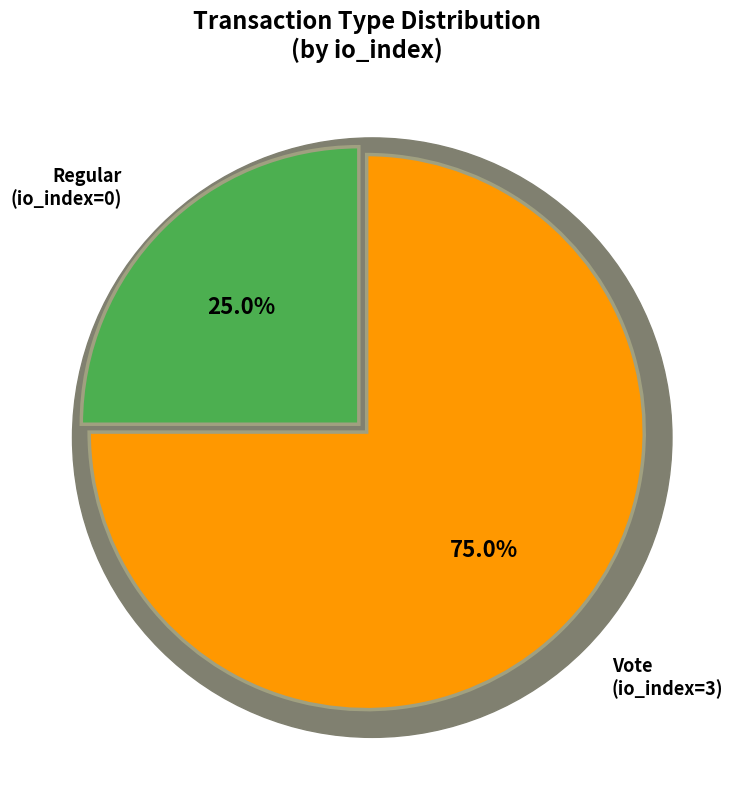

How many slices are in this pie chart?

2